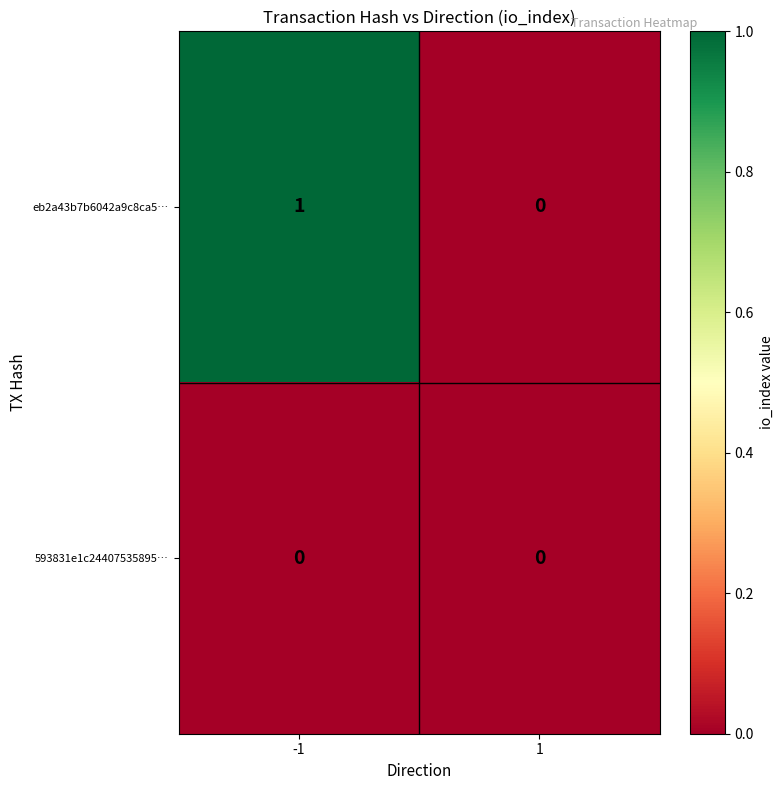

List the series in order of their peak value, lowest first.

593831e1c24407535895…, eb2a43b7b6042a9c8ca5…